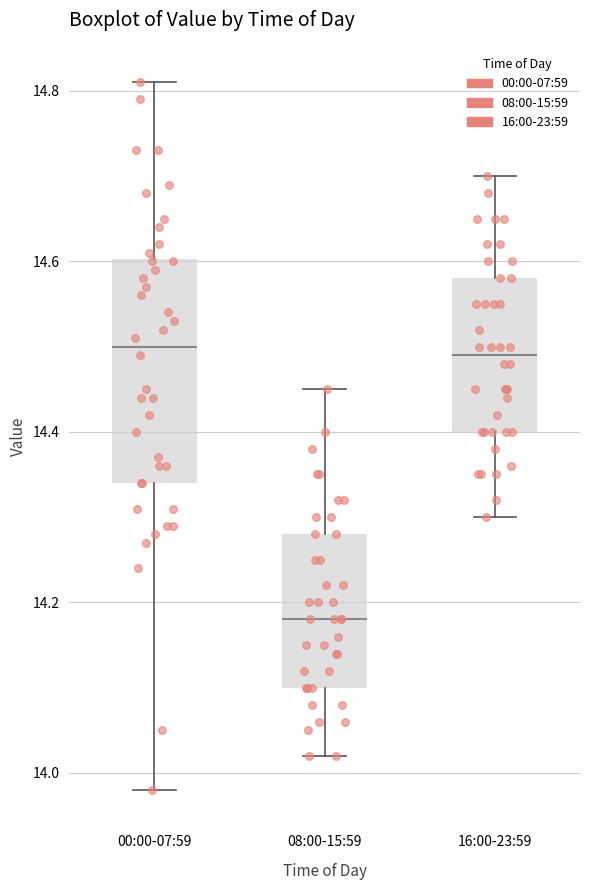

Reading left to right, transcribe this box plot: for each box, give where its median line is, the range the box spans, and where its two whiskers end, as read against the y-axis. The values are not printed on the chart, so give them approximately, as read against the axis.

00:00-07:59: median 14.50, box 14.34 to 14.60, whiskers 13.98 to 14.82
08:00-15:59: median 14.18, box 14.10 to 14.28, whiskers 14.02 to 14.46
16:00-23:59: median 14.50, box 14.40 to 14.58, whiskers 14.30 to 14.70